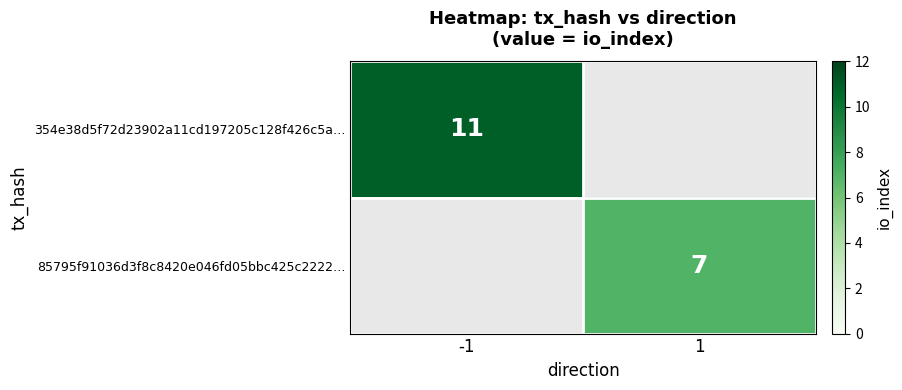

The 354e38d5f72d23902a11cd197205c128f426c5a… series shows 3 at -1. True or false?

False